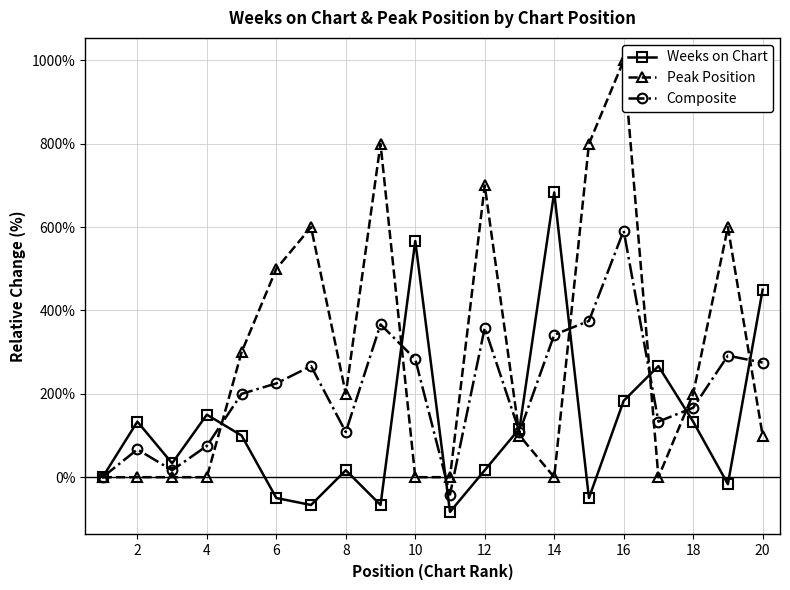

Which series has the largest range (max minus min)?

Peak Position